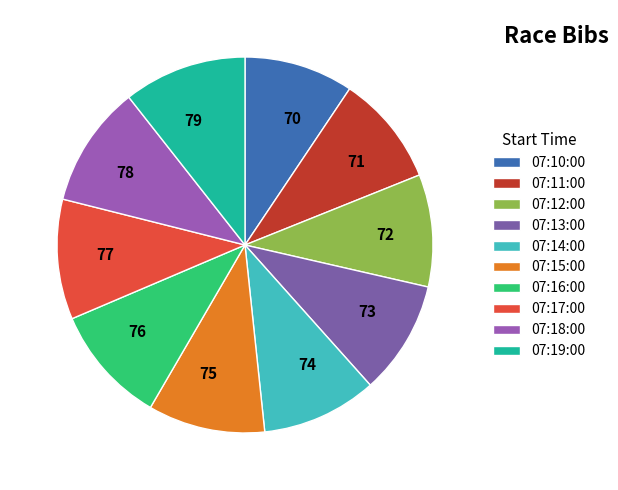

What is the smallest slice in the pie chart?

07:10:00